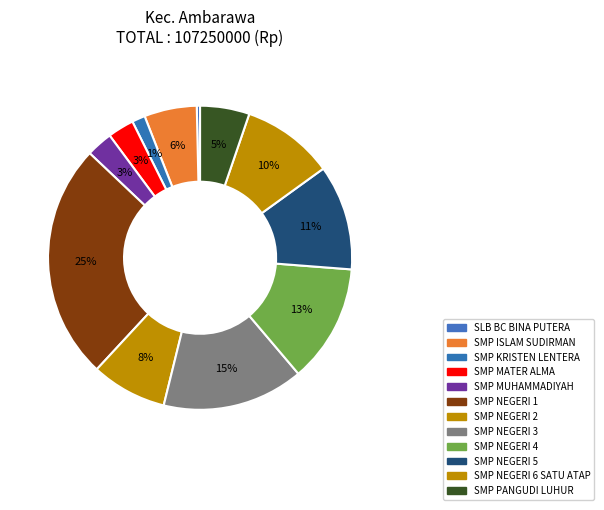

How many slices are in this pie chart?

12